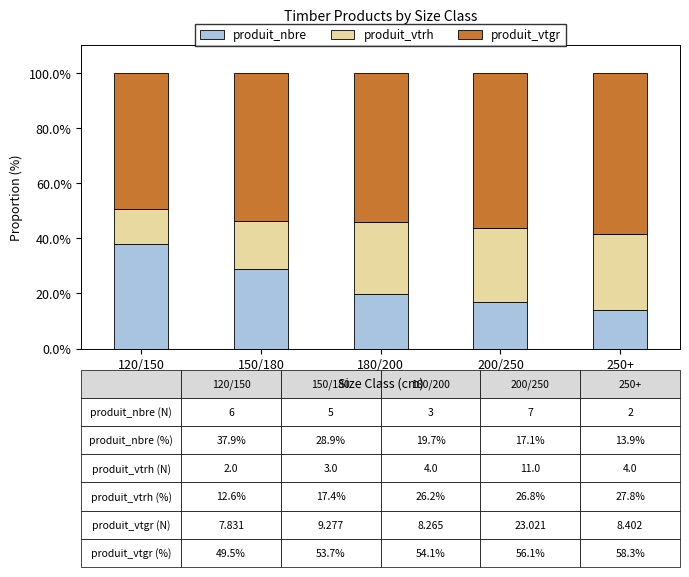

Which category has the highest value in the produit_nbre series?

120/150